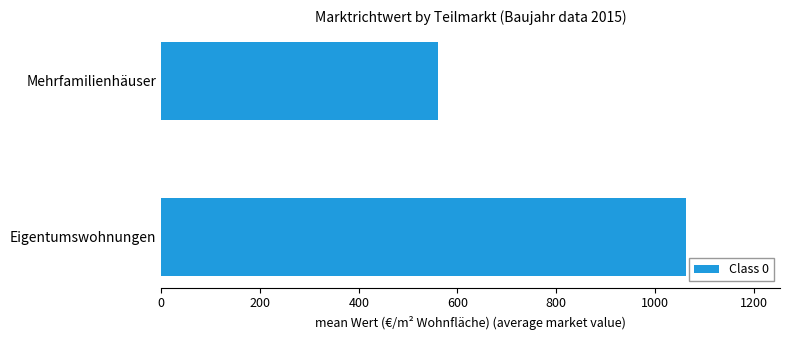

What is the average value?

811.1